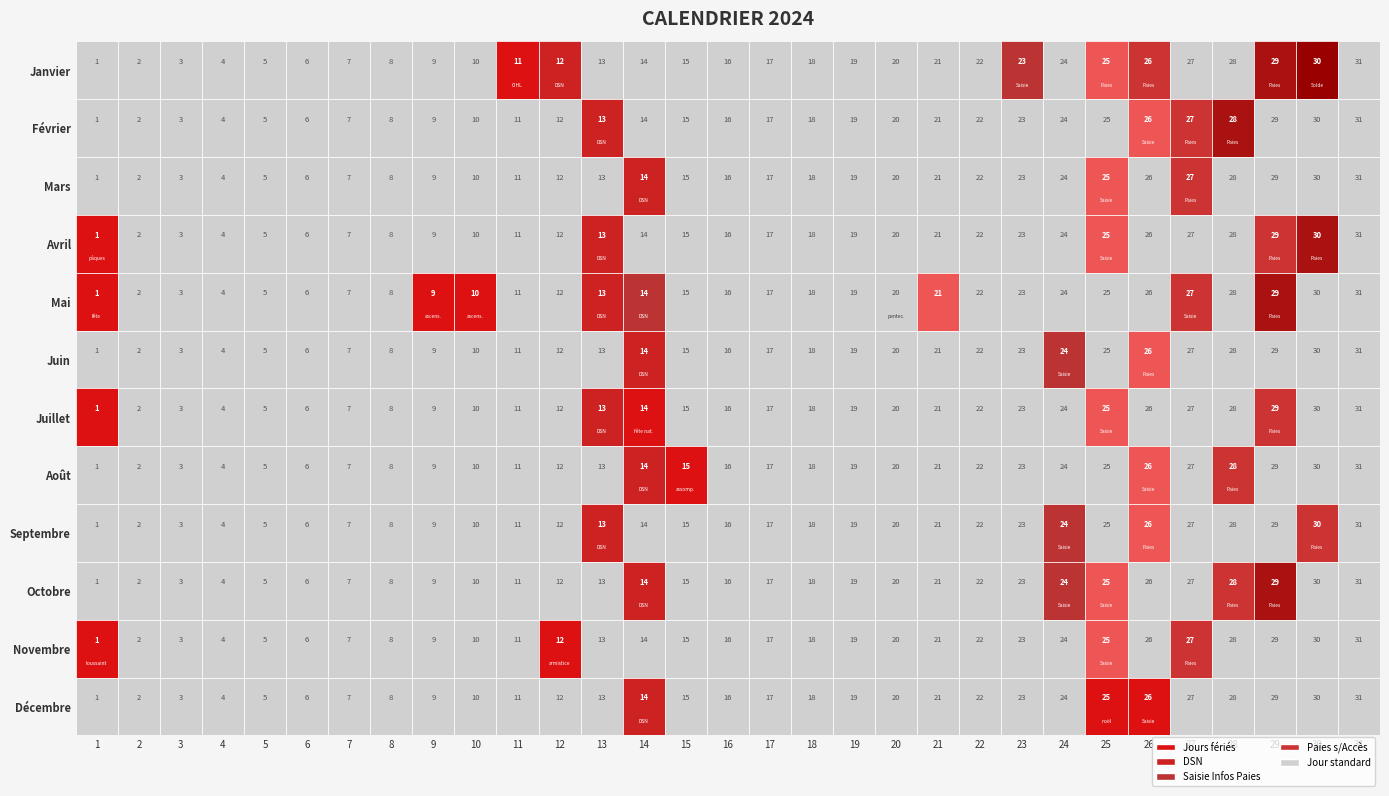

Count the number of data series in this chart.

12